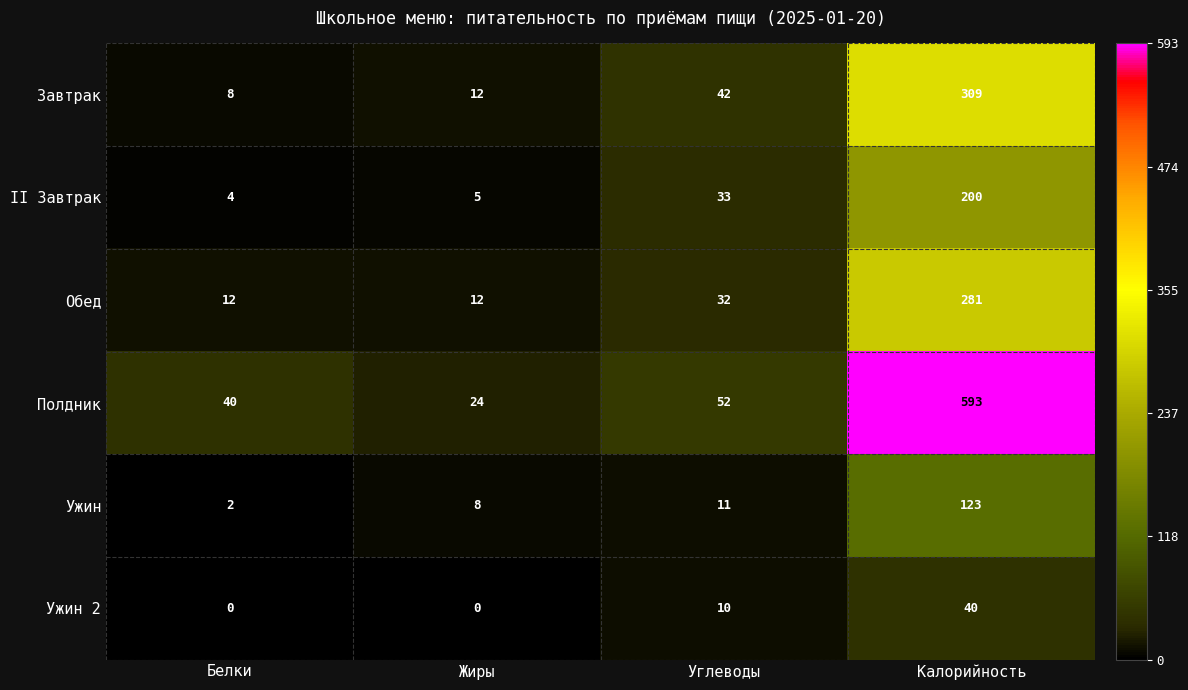

The II Завтрак series shows 33 at Углеводы. True or false?

True